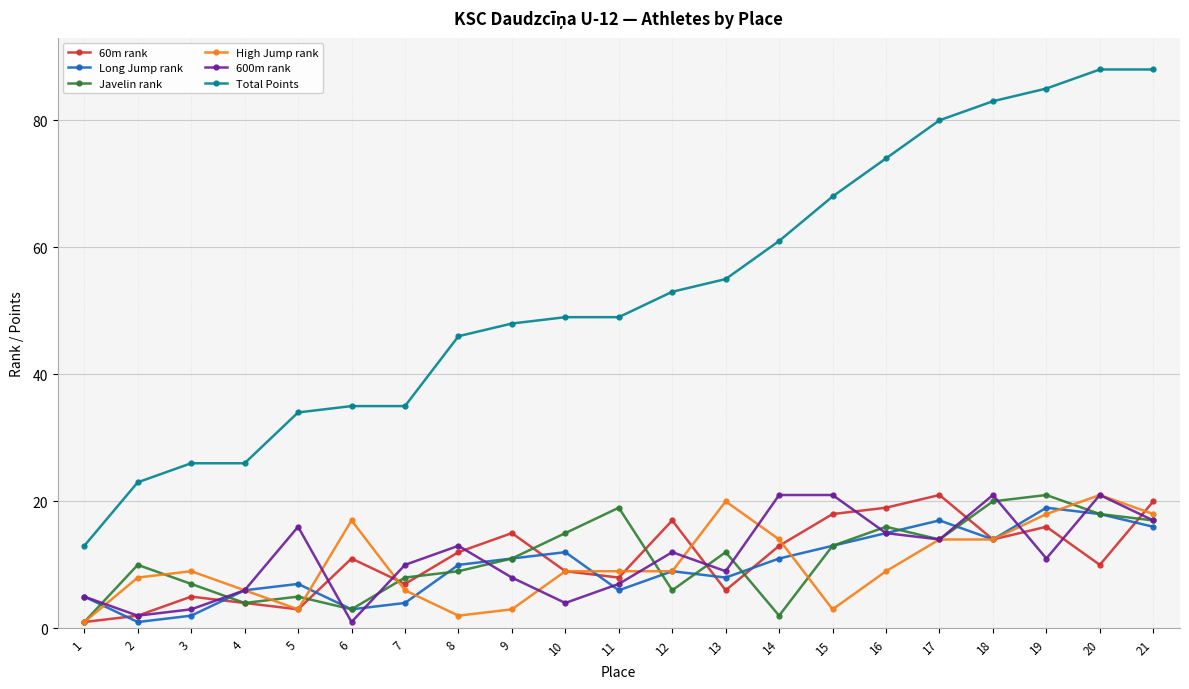

True or false: 60m rank and Total Points cross at least once.

False